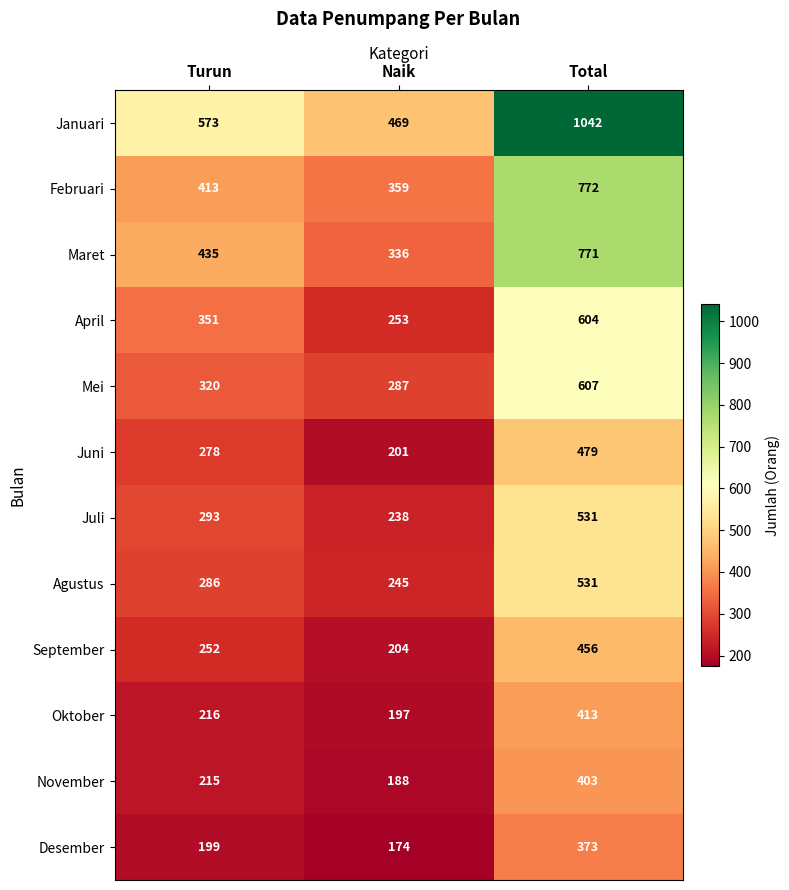

What is the sum of the Januari values at Turun and Total?

1615